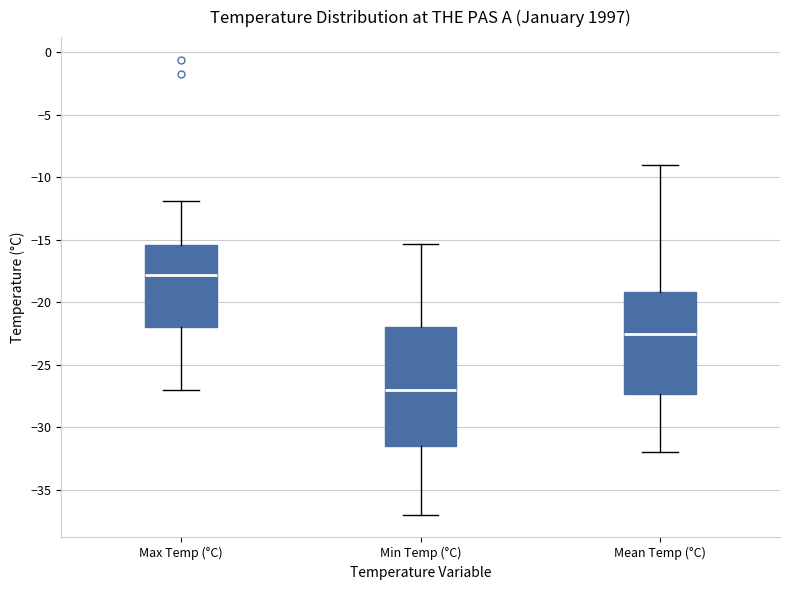

Where is the upper edge of the box for Mean Temp (°C) on the y-axis? The values are not printed on the chart, so give them approximately, as read against the axis.

-19.0